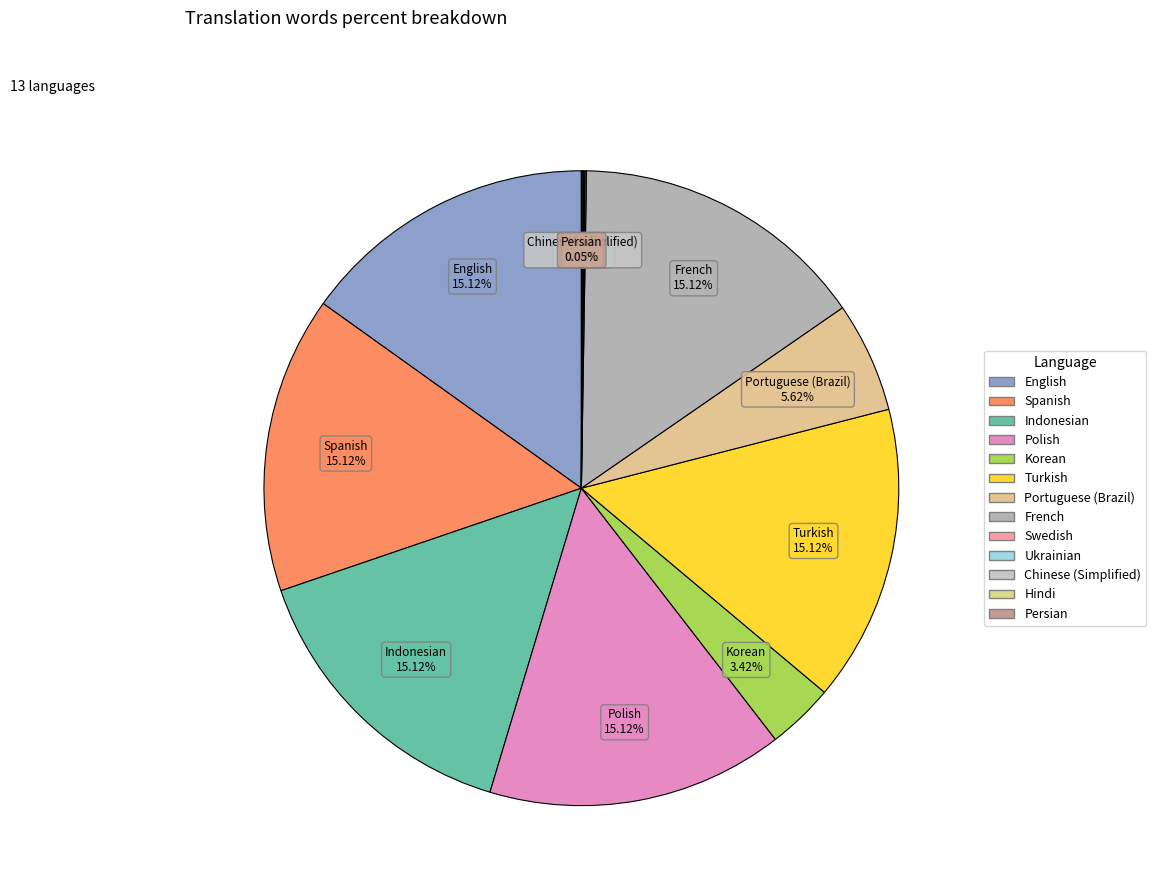

To the nearest percent, what is the average slice percentage?

8%